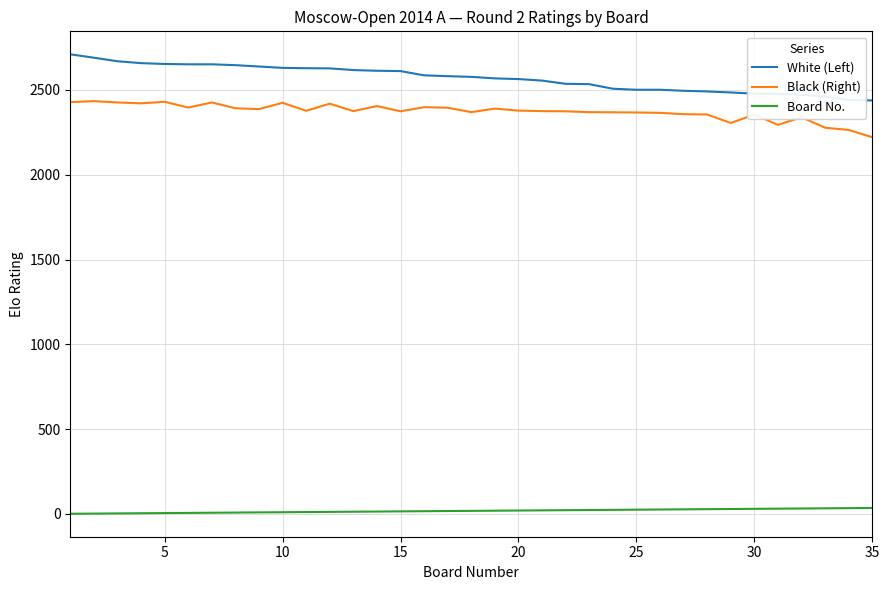

Which series has the largest total across all categories?

White (Left)